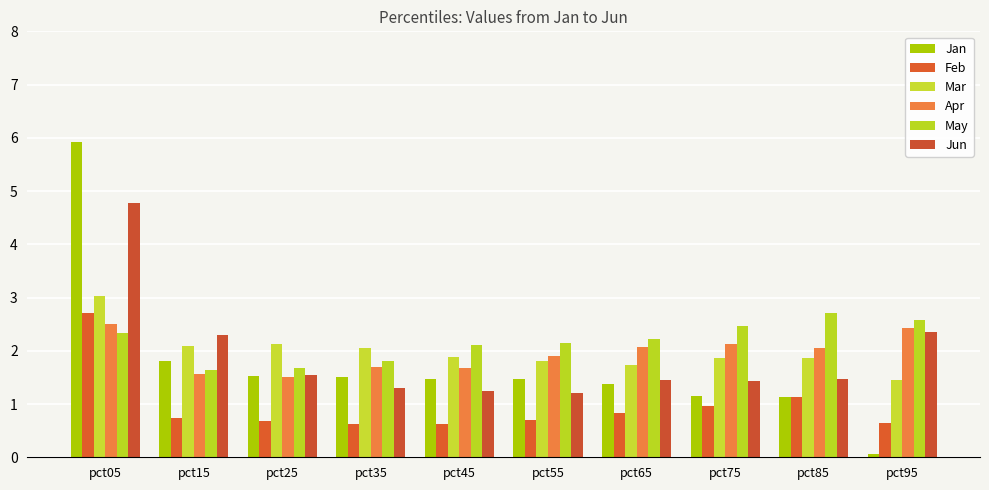

At pct85, list the series in order from smallest to largest.

Feb, Jan, Jun, Mar, Apr, May